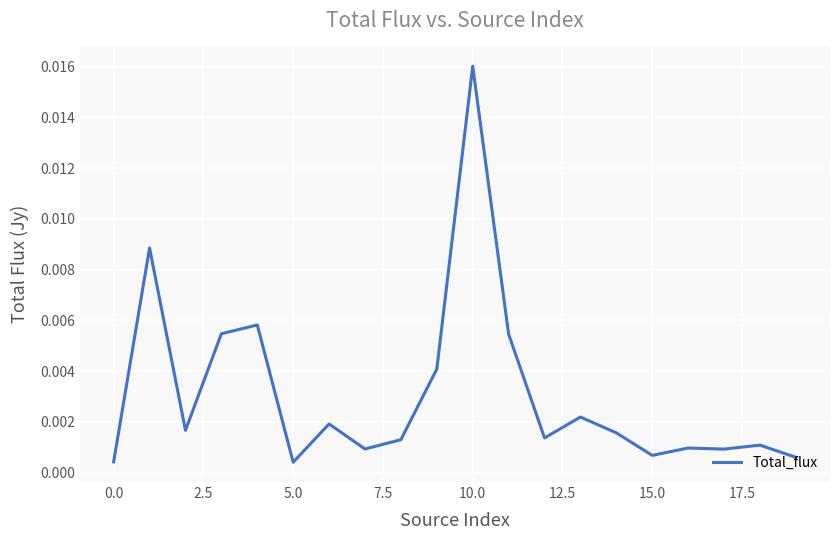

Does the chart have visible grid lines?

Yes